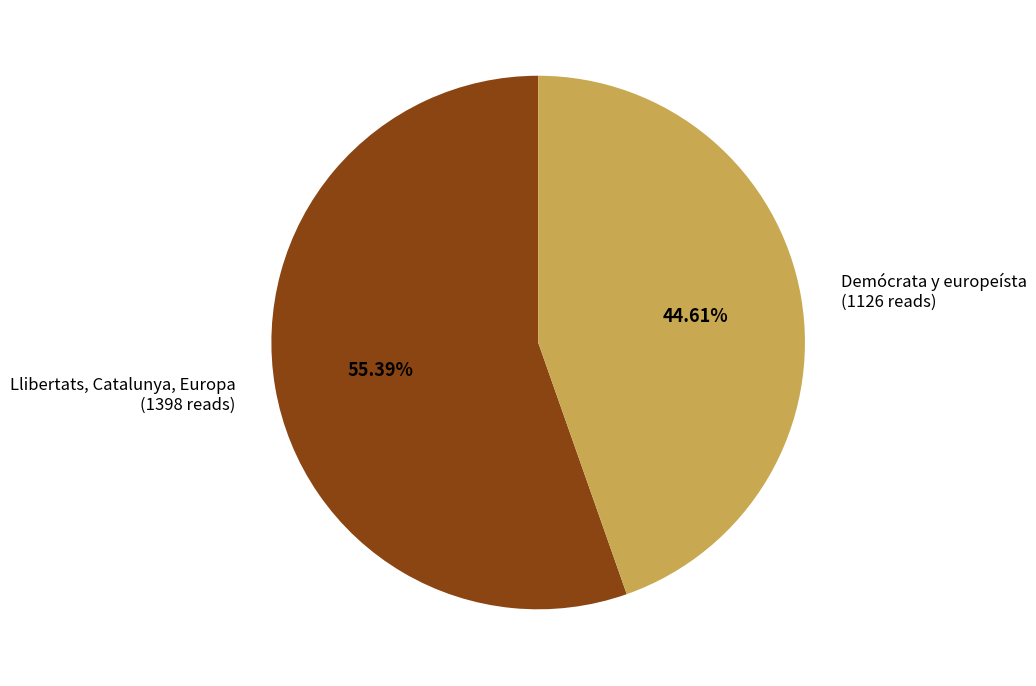

Count the number of slices in the pie.

2